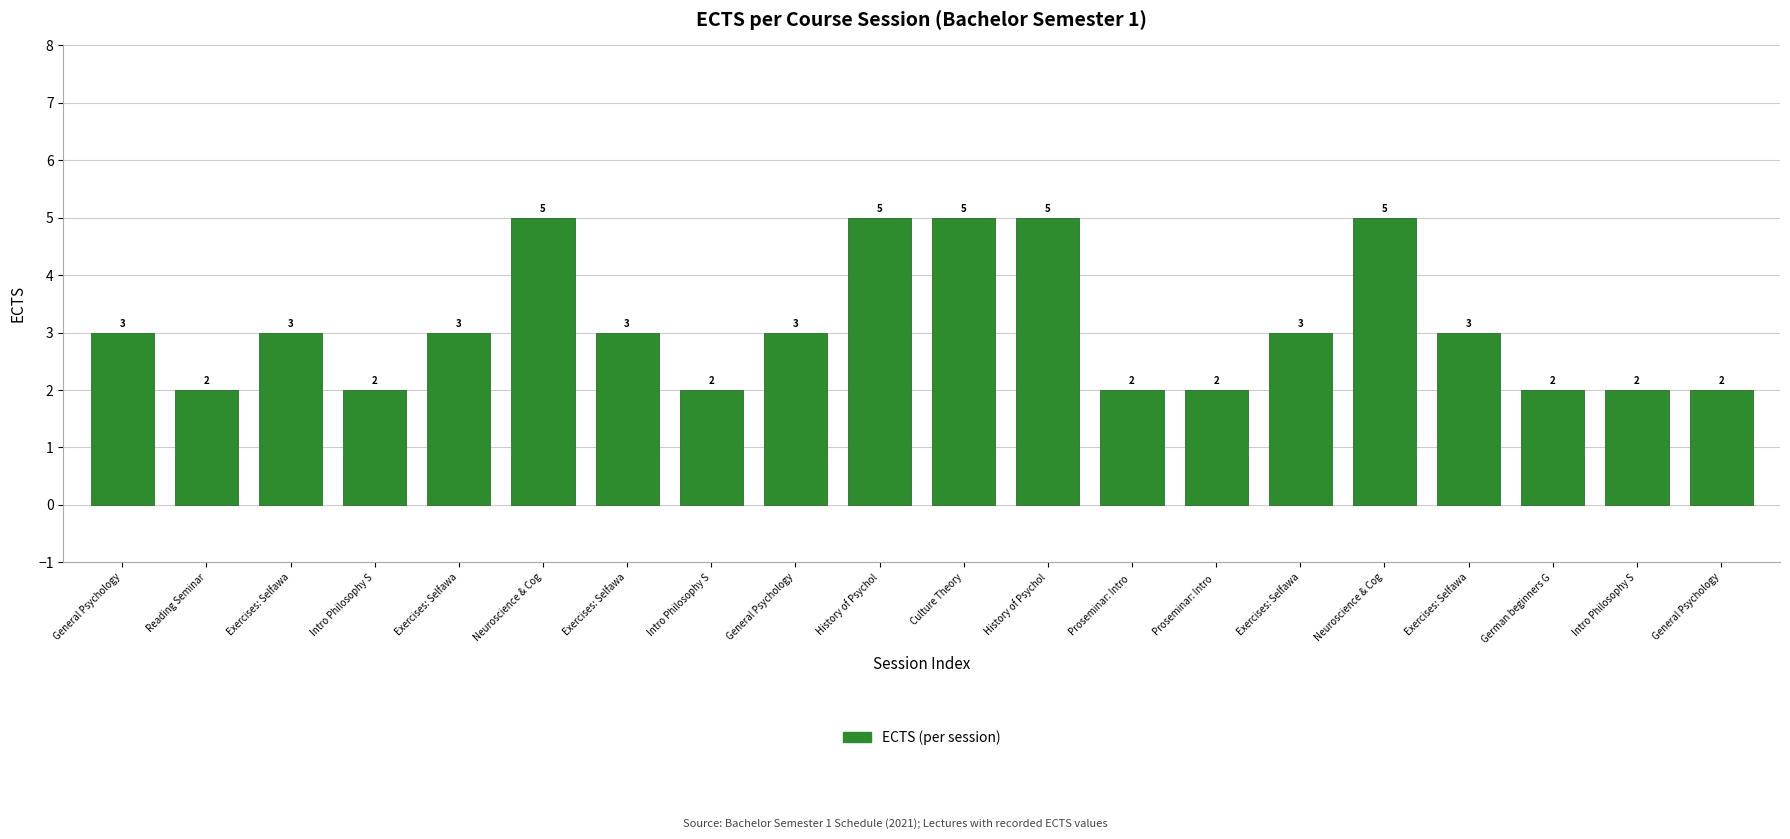

The value at Neuroscience & Cog is 5. True or false?

True